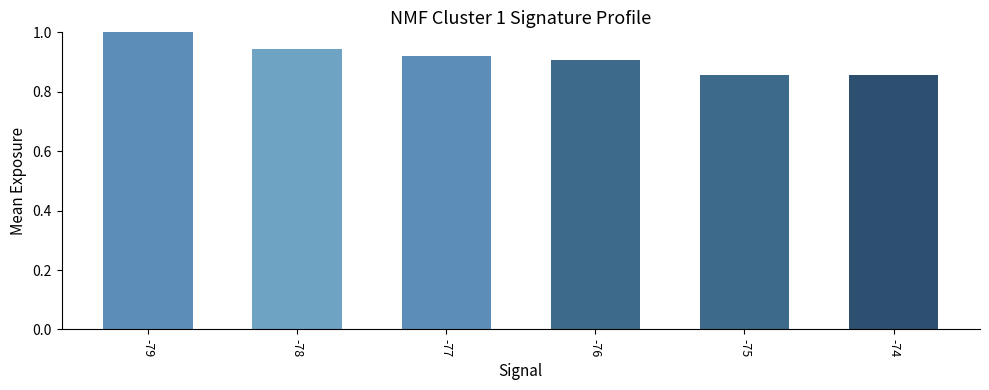

What is the change in value from -79 to -74?

-0.1